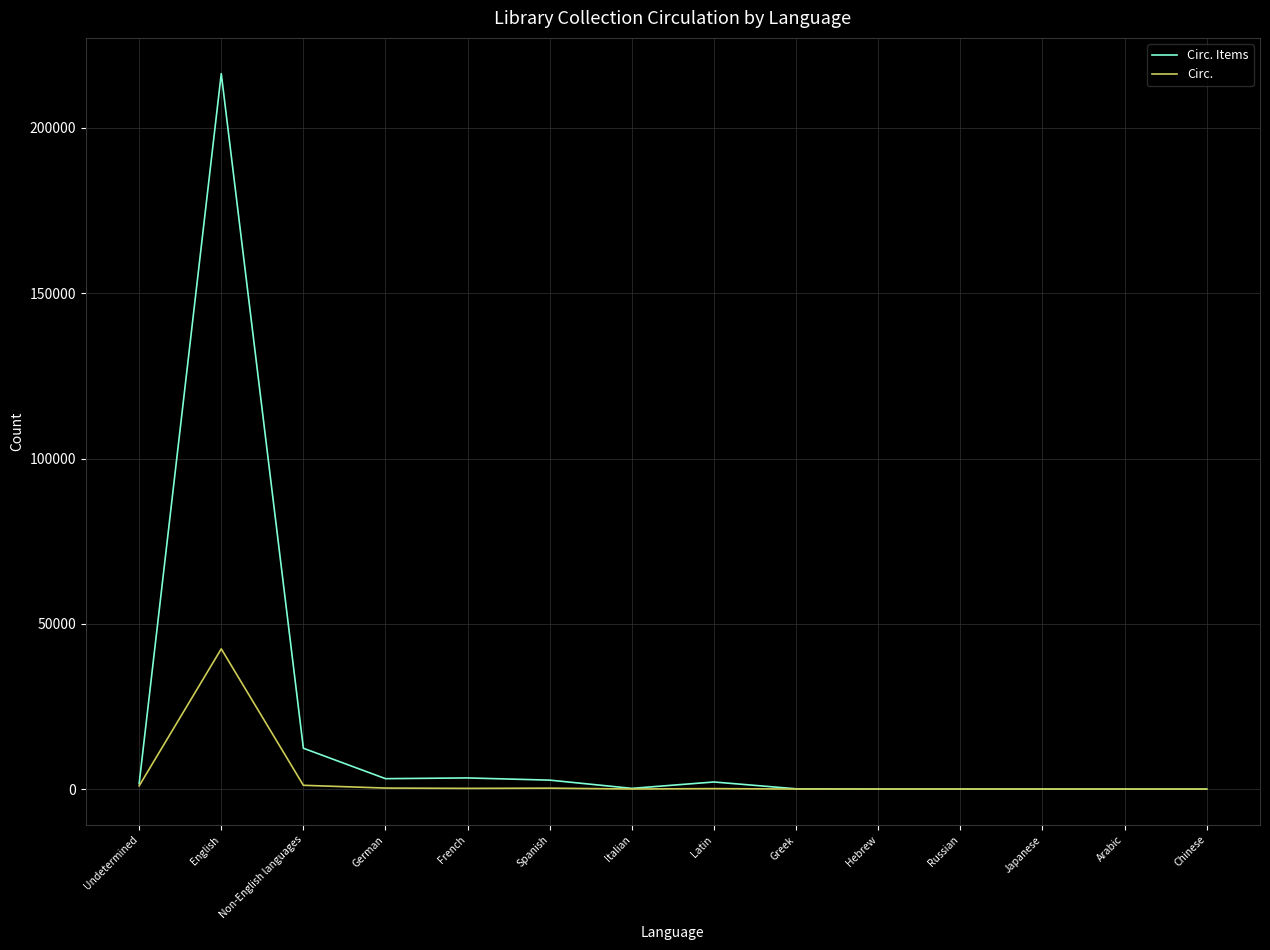

Which series has the widest spread of values?

Circ. Items